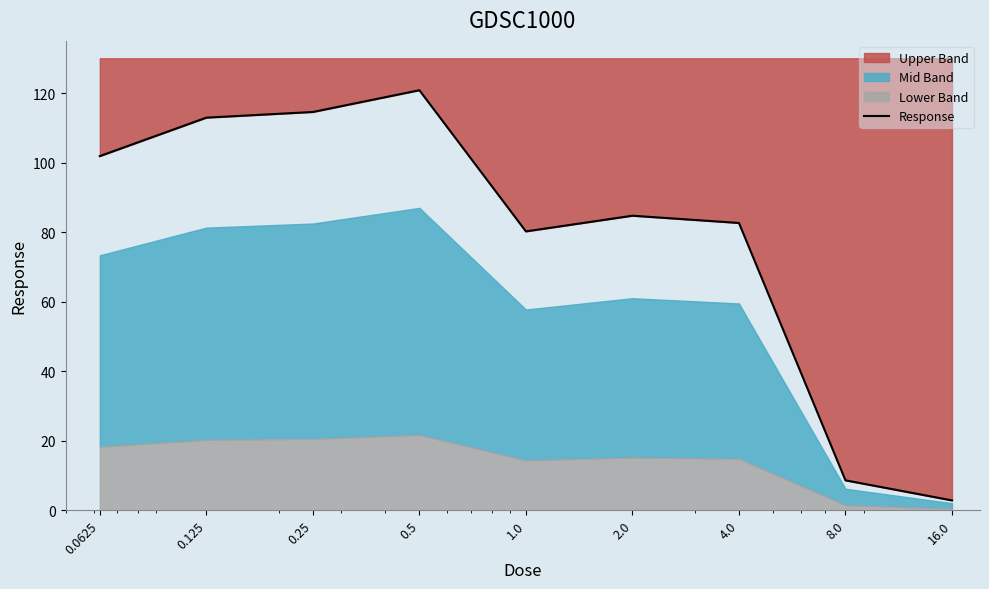

How many interior local valleys (lower than both neighbors) does the data have?

1